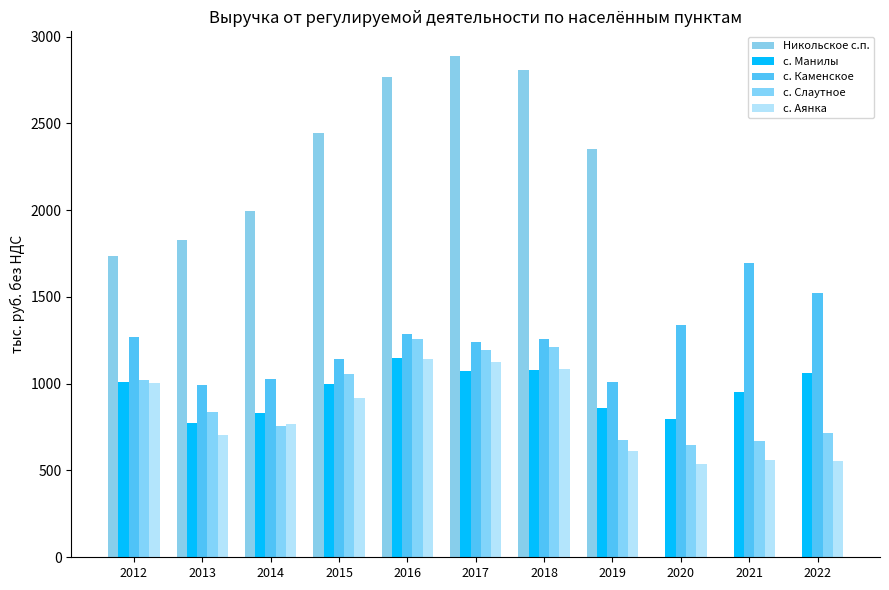

Between 2015 and 2019, which series saw the biggest shift?

с. Слаутное